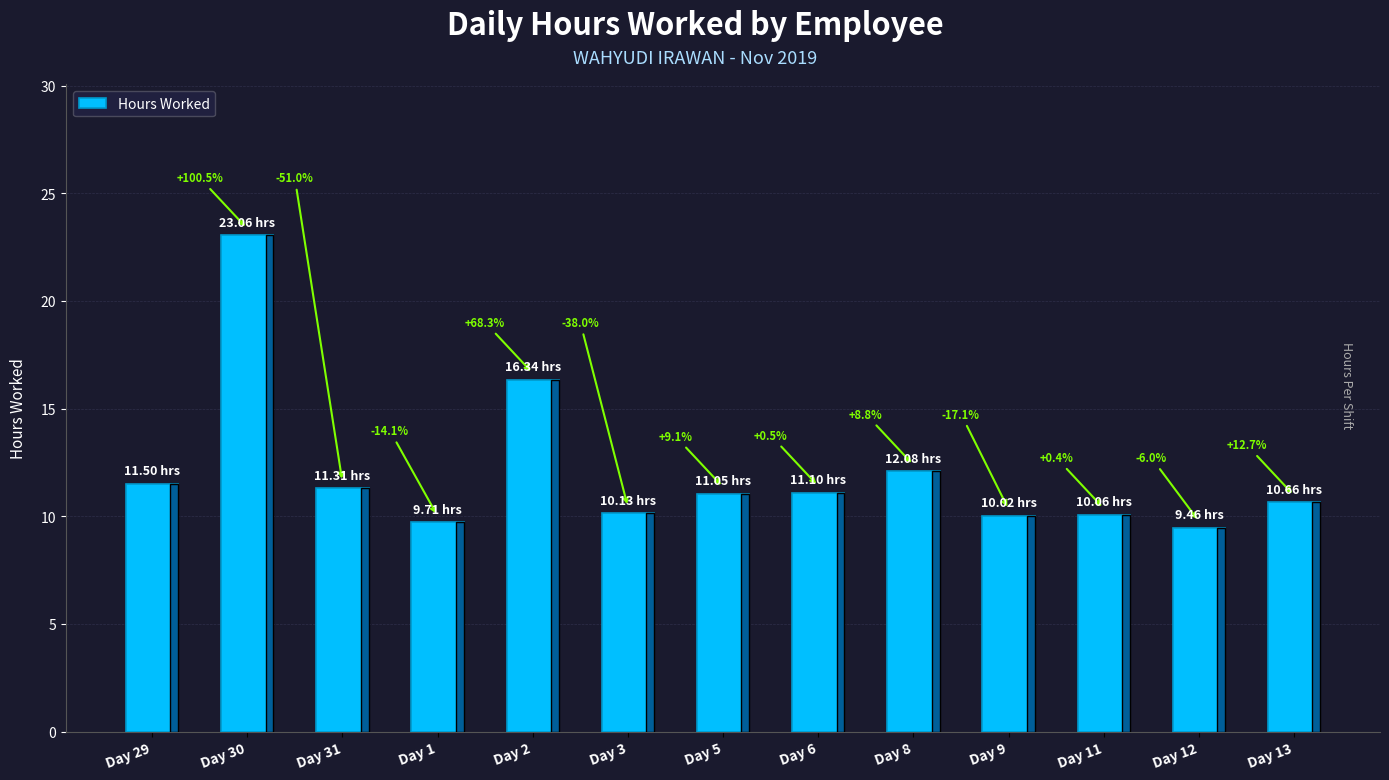

Are the bars horizontal?

No